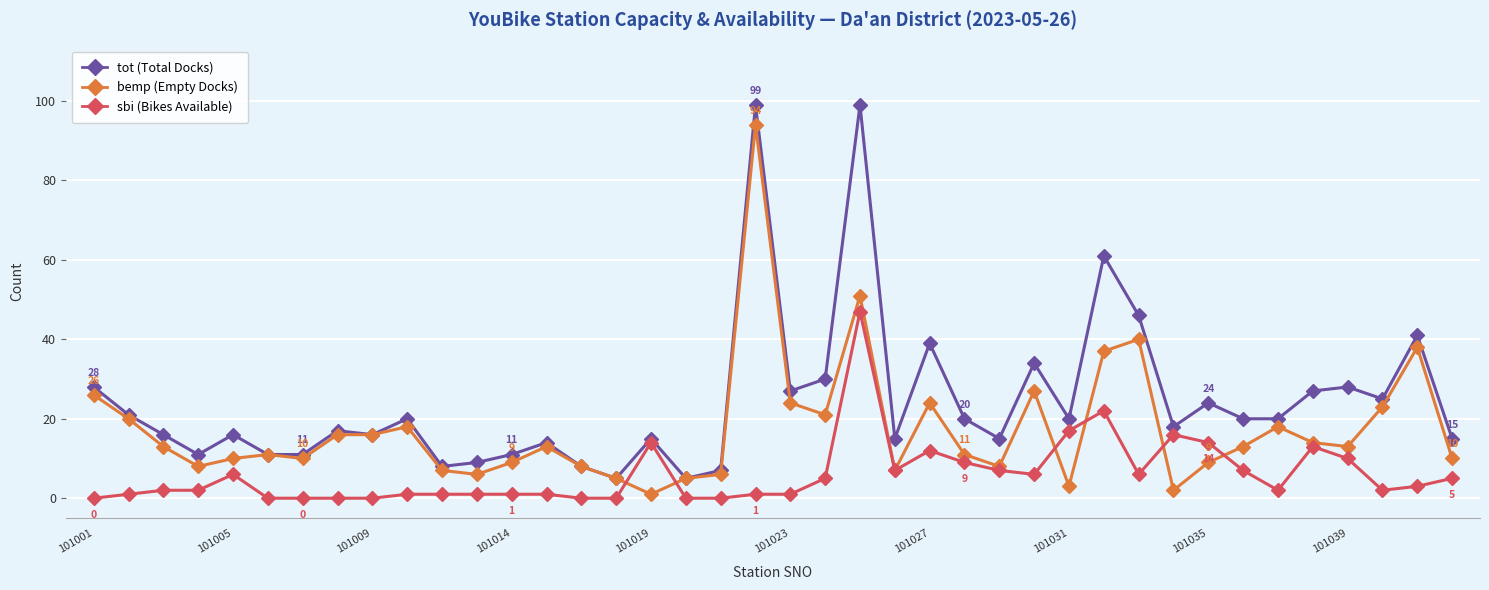

What is the maximum value shown in the chart?

99